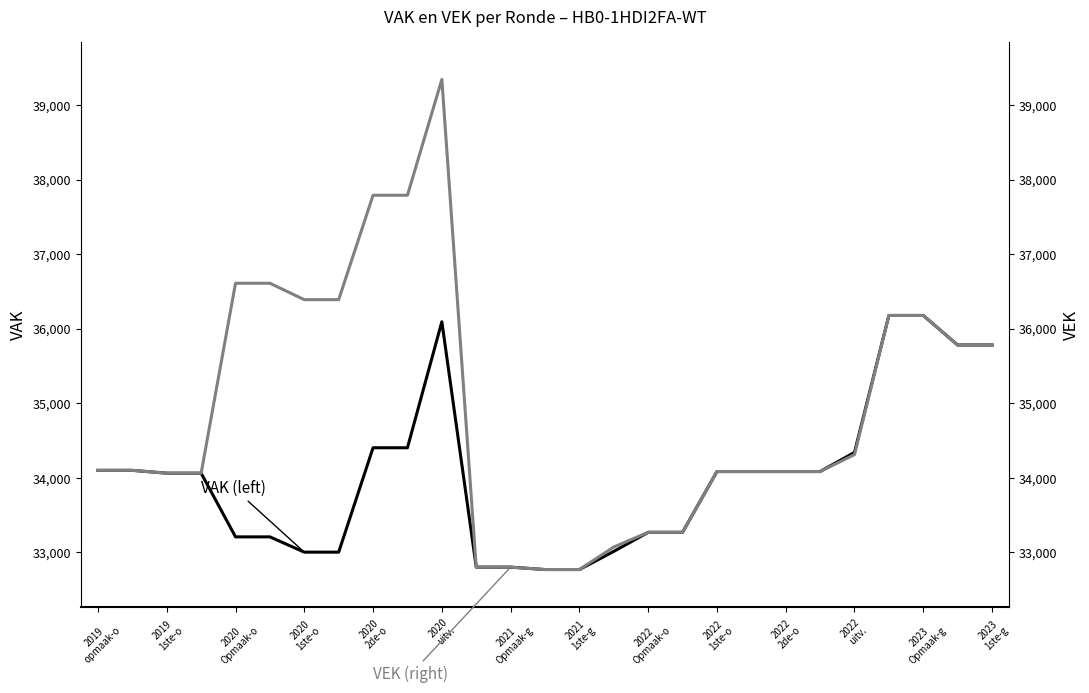

Does the chart display data point markers on the line(s)?

No